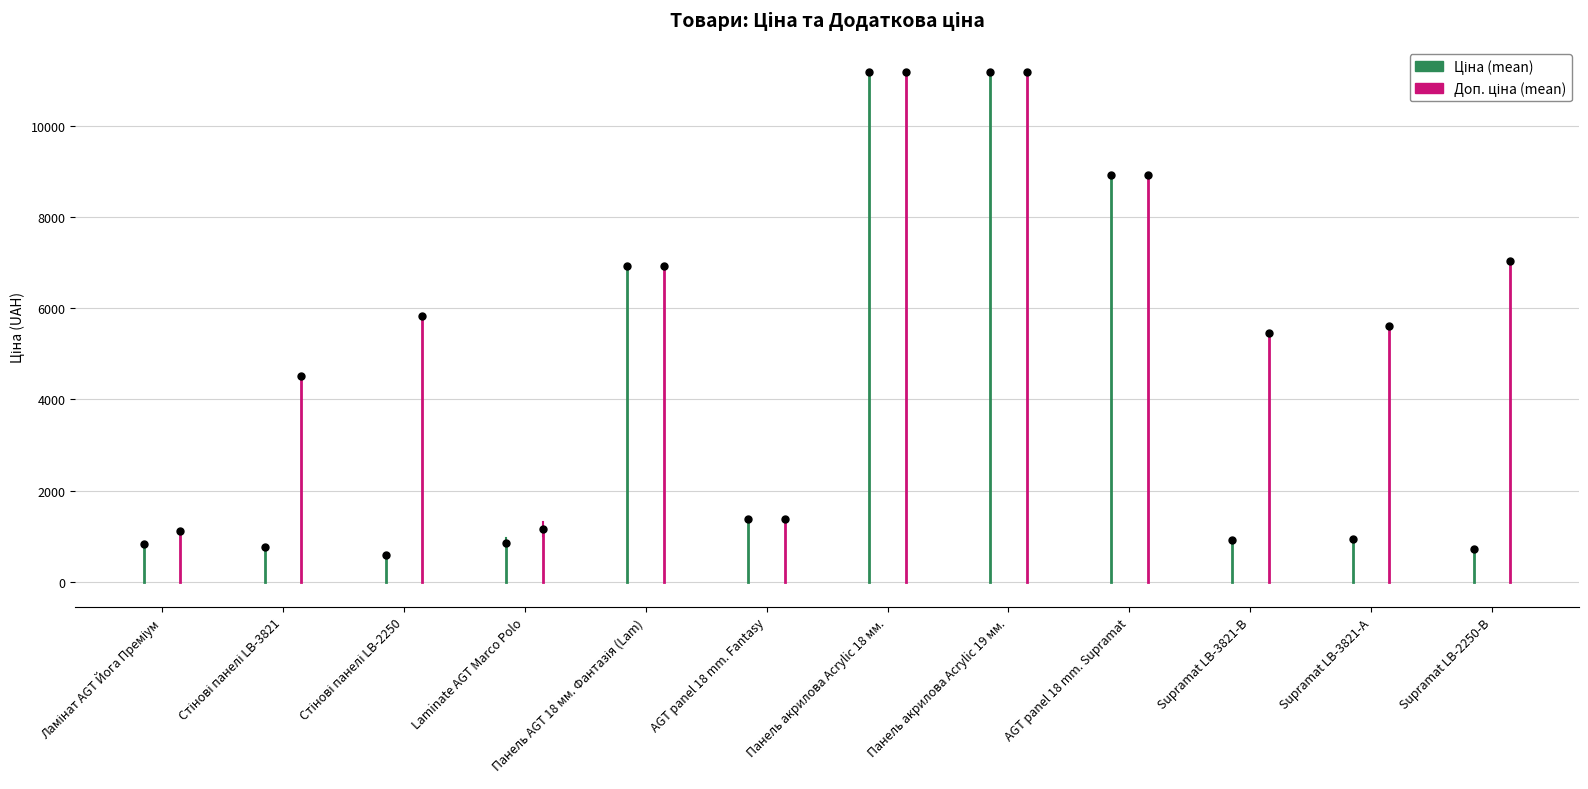

How many interior local valleys does the Доп. ціна (mean) series have?

3